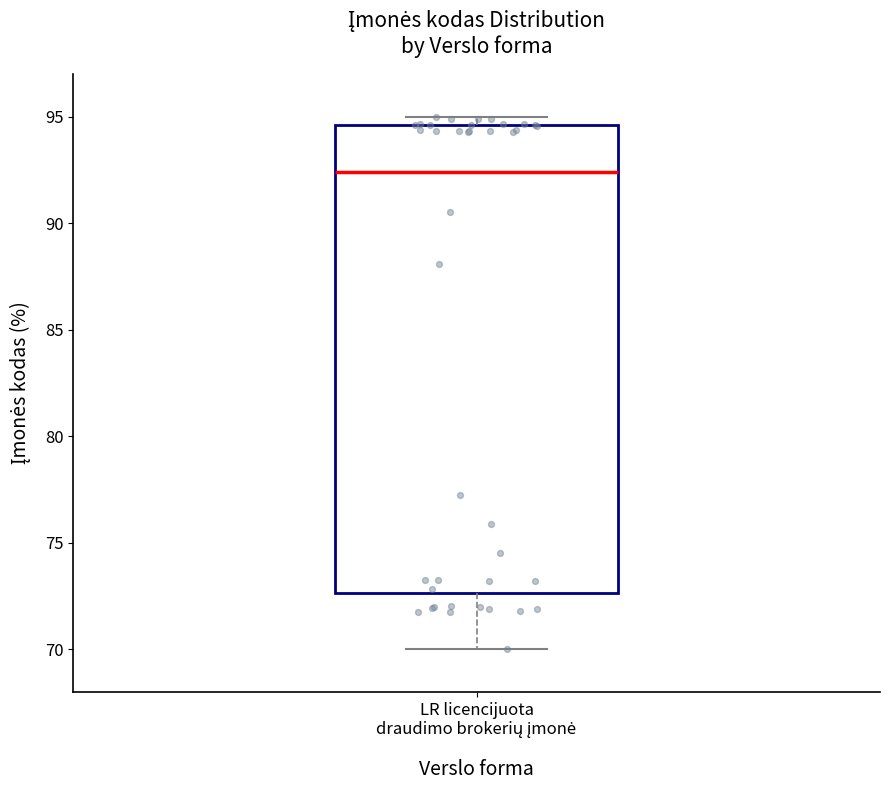

Transcribe this box plot: give where the median line is, the range the box spans, and where the two whiskers end, as read against the y-axis. The values are not printed on the chart, so give them approximately, as read against the axis.

median 92.5, box 72.5 to 94.5, whiskers 70.0 to 95.0